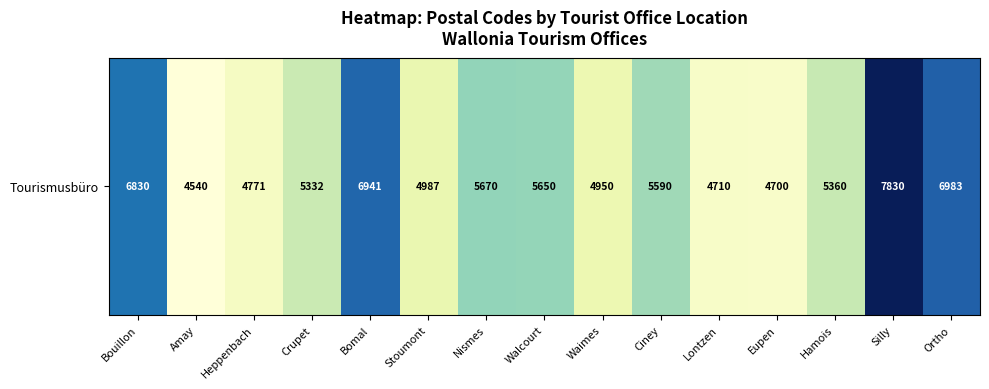

Which category has the lowest value across all series?

Amay